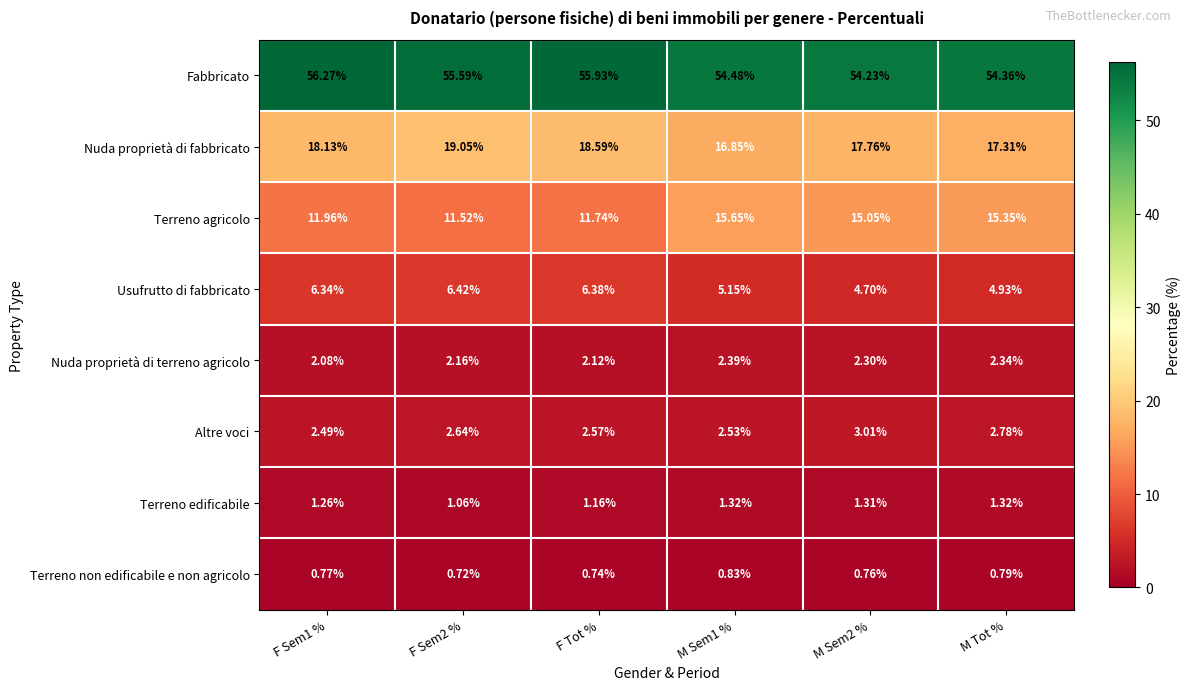

What is the spread (max minus min) of values at F Tot %?

55.2